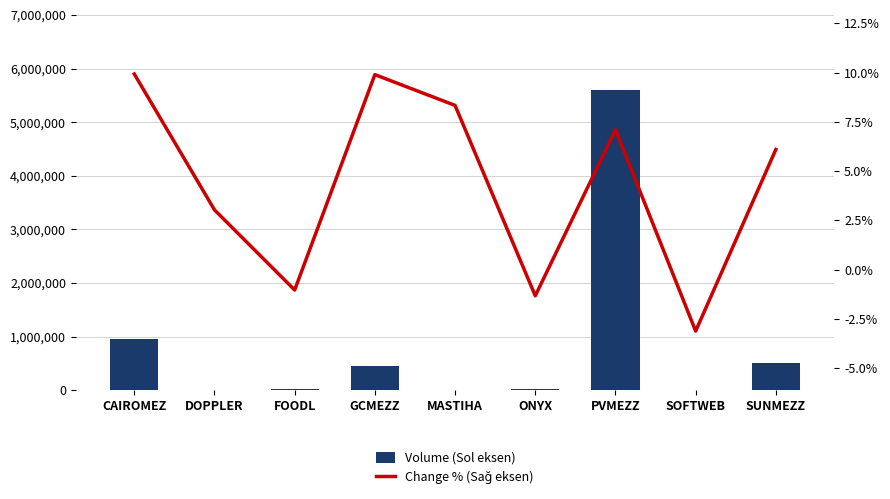

Reading right to left, what are all the values shown in this chart?

Volume (Sol eksen): SUNMEZZ=513309.0	SOFTWEB=2038.0	PVMEZZ=5601447.0	ONYX=21137.0	MASTIHA=2609.0	GCMEZZ=458979.0	FOODL=16700.0	DOPPLER=6321.0	CAIROMEZ=949792.0
Change % (Sağ eksen): SUNMEZZ=6.1	SOFTWEB=-3.1	PVMEZZ=7.1	ONYX=-1.3	MASTIHA=8.3	GCMEZZ=9.9	FOODL=-1.0	DOPPLER=3.0	CAIROMEZ=9.9